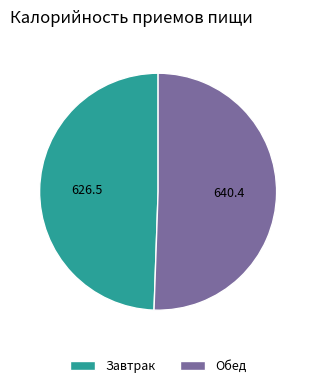

What is the smallest slice in the pie chart?

Завтрак